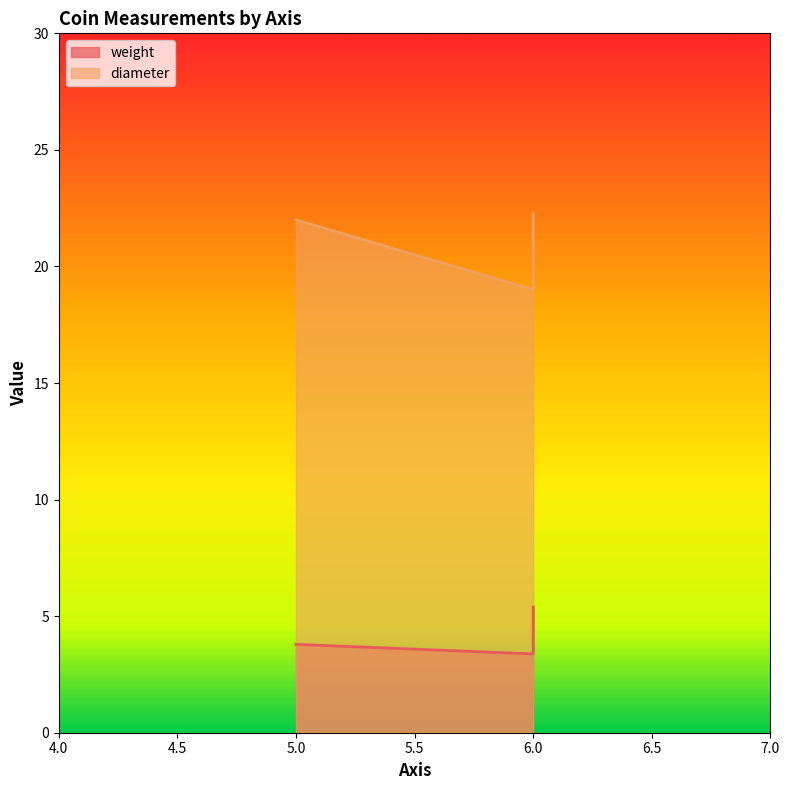

Does the chart have visible grid lines?

No